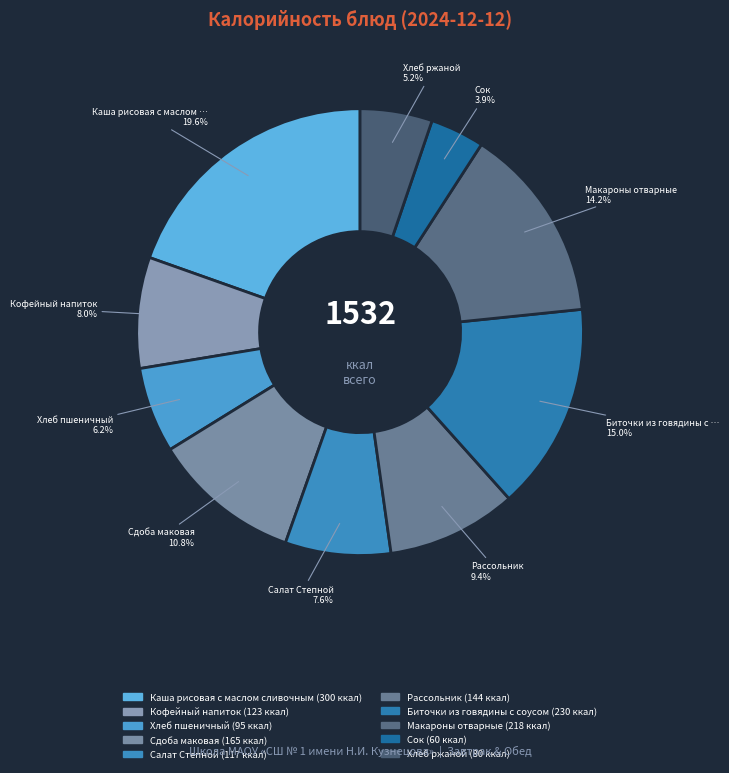

Between Кофейный напиток and Биточки из говядины с соусом, which is larger?

Биточки из говядины с соусом